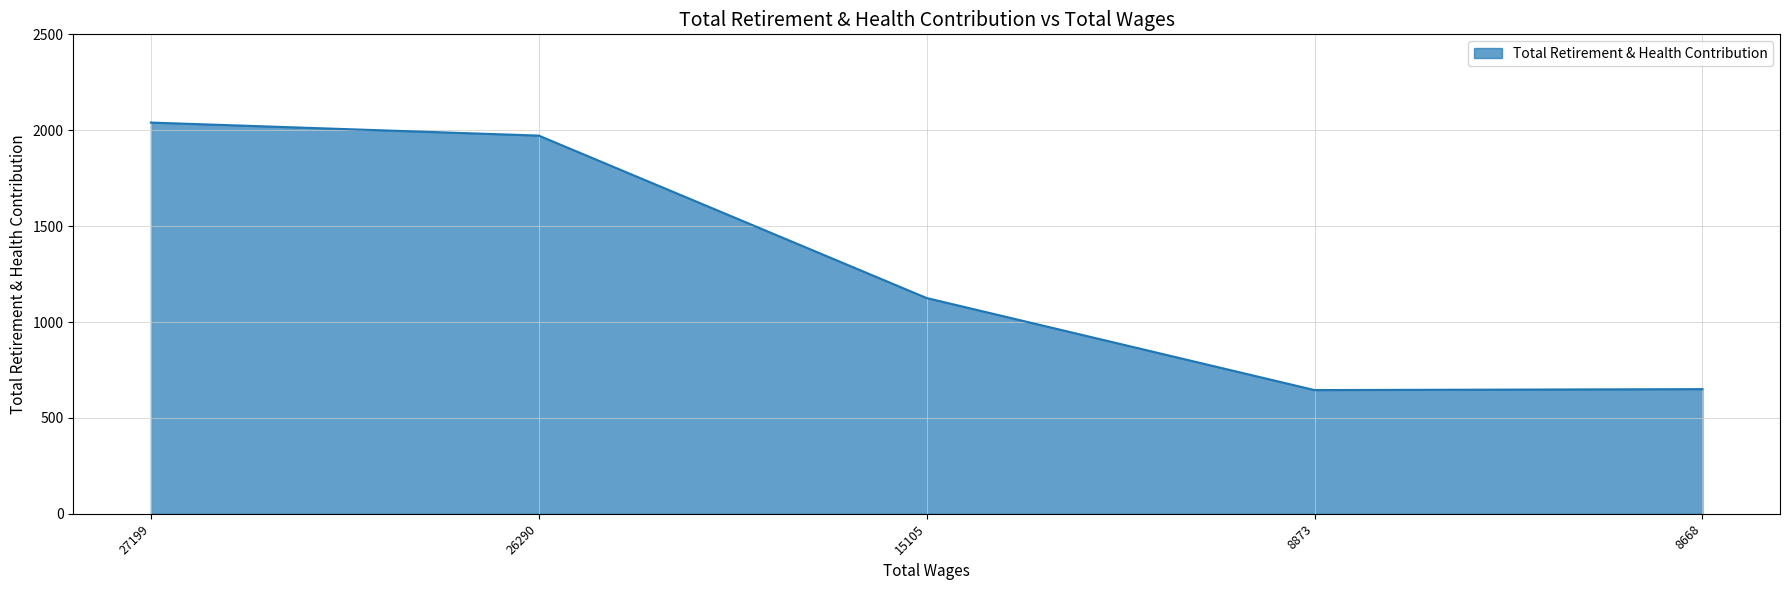

Is it true that the value at 26290 is 791?

False